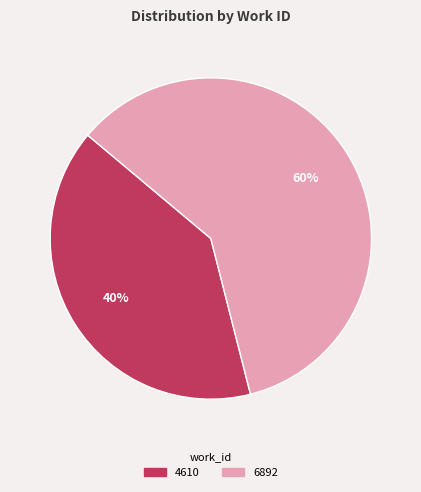

How many segments does this pie chart have?

2